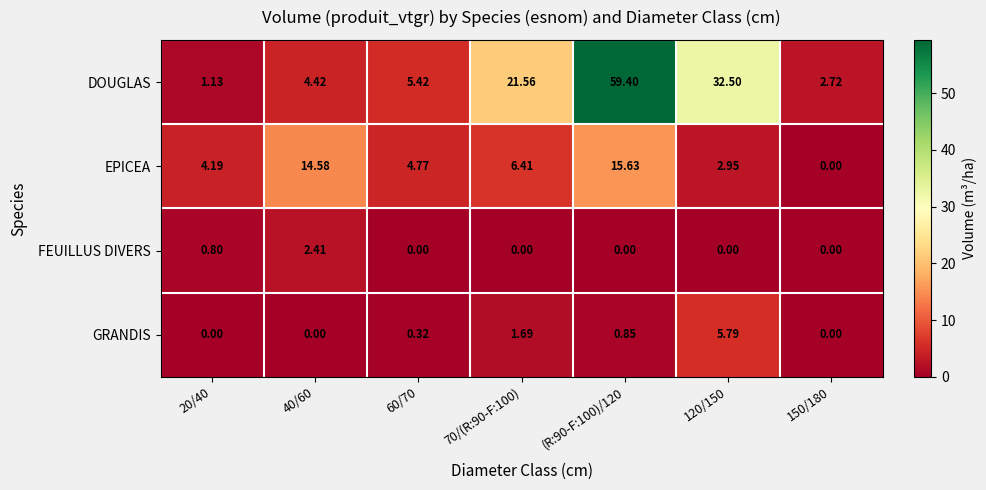

Which series changed the most between 40/60 and 150/180?

EPICEA